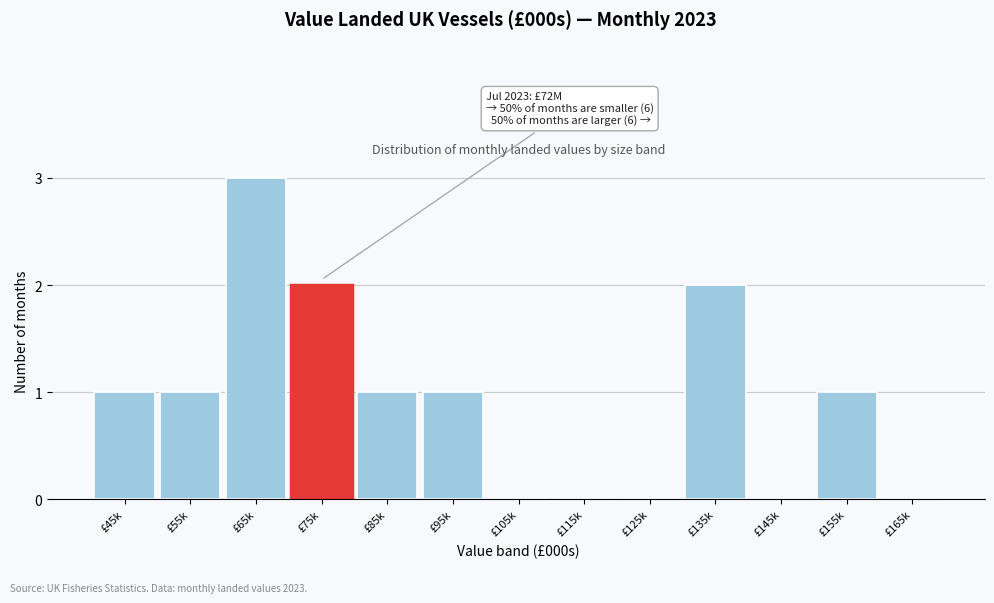

Reading left to right, extract all data points from this chart.

£45k=1	£55k=1	£65k=3	£75k=2	£85k=1	£95k=1	£105k=0	£115k=0	£125k=0	£135k=2	£145k=0	£155k=1	£165k=0